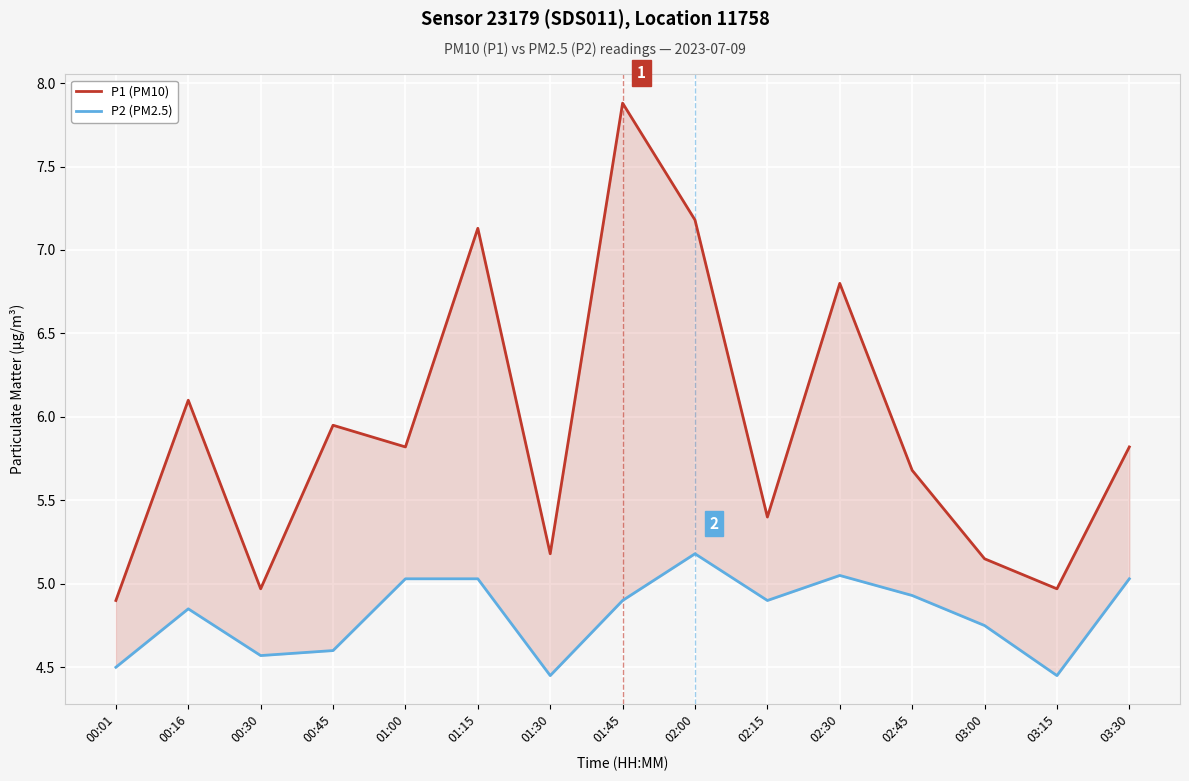

How many distinct data groups are displayed?

2